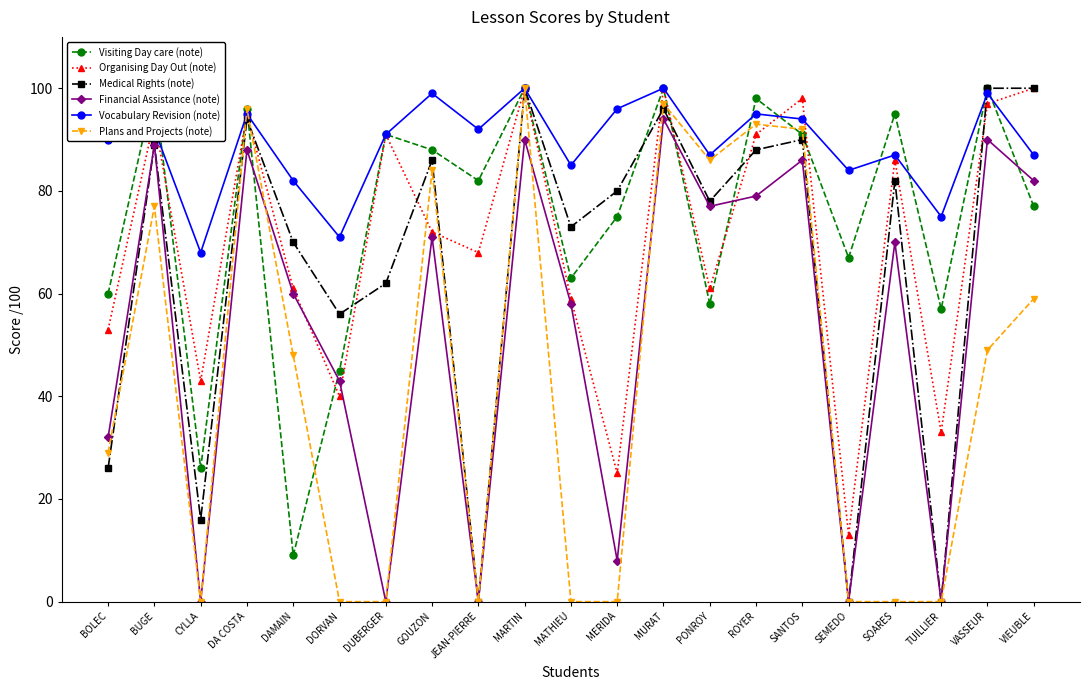

Between CYLLA and MARTIN, which series saw the biggest shift?

Plans and Projects (note)